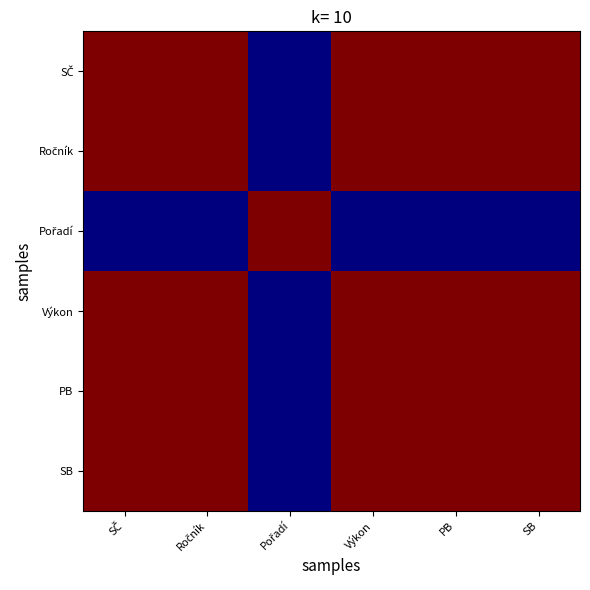

At how many categories does at least one series exceed 0?

6